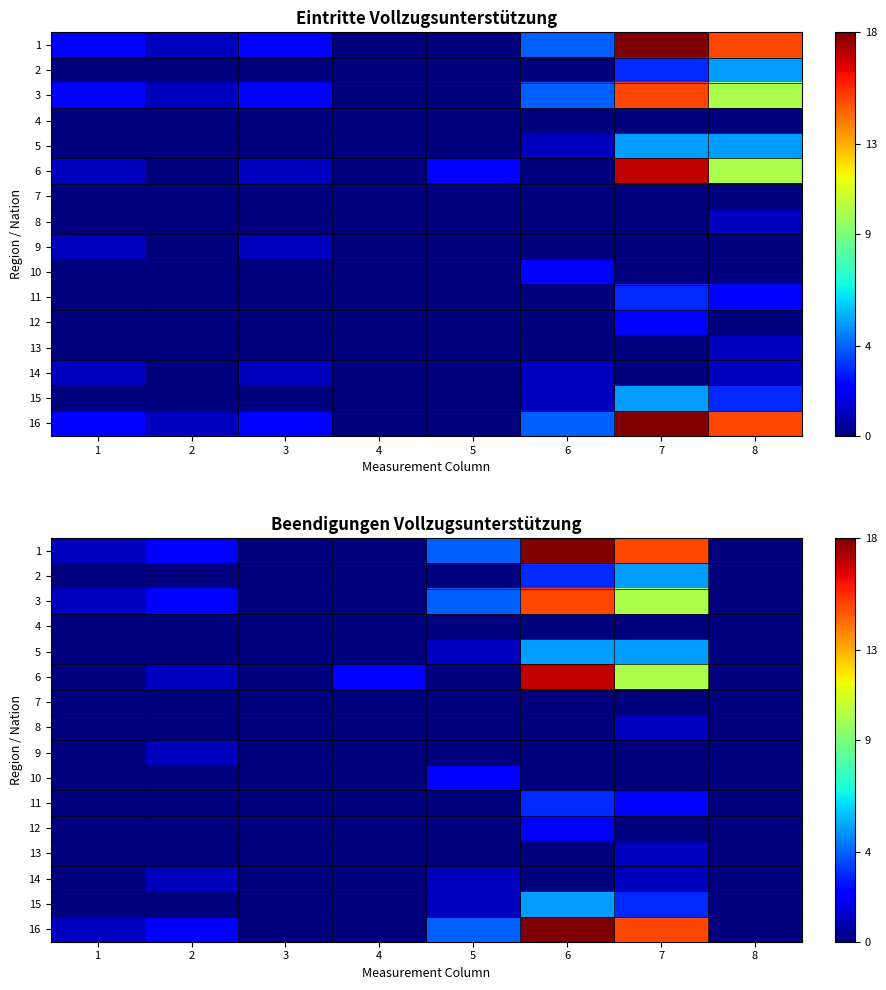

List the labels in order of 11 value, smallest first.

1, 2, 3, 4, 5, 8, 7, 6